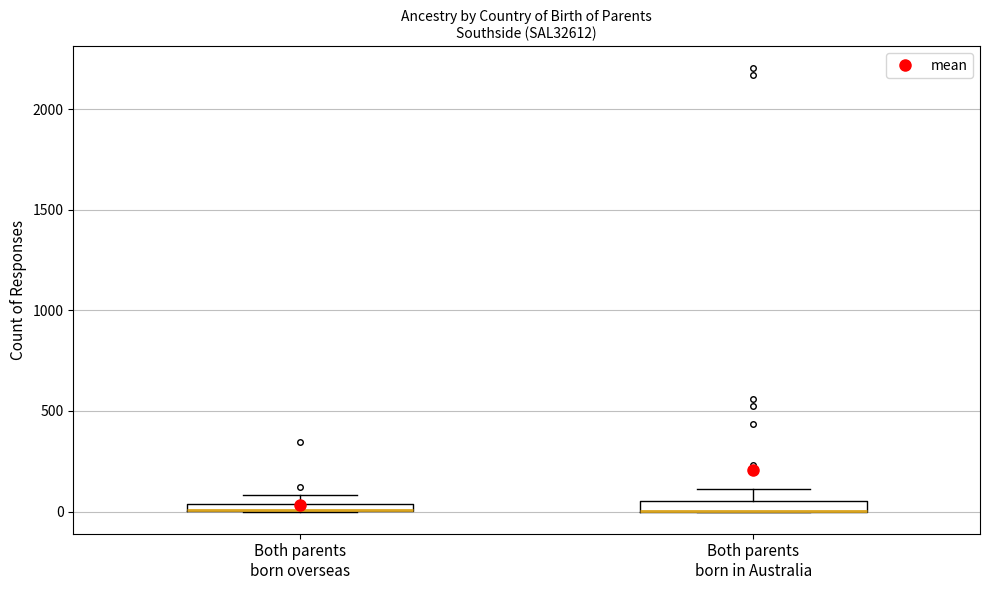

Where is the lower edge of the box for Both parents born in Australia on the y-axis? The values are not printed on the chart, so give them approximately, as read against the axis.

0